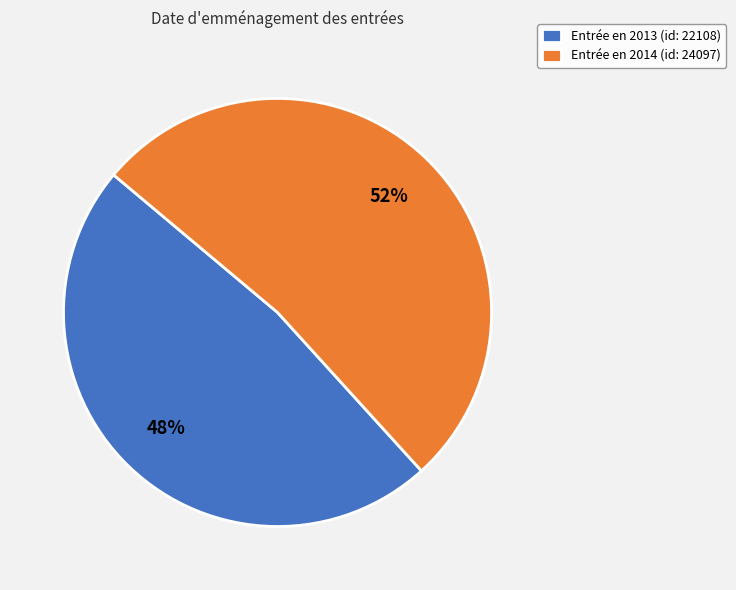

Rank the categories by value from lowest to highest.

Entrée en 2013 (id: 22108), Entrée en 2014 (id: 24097)